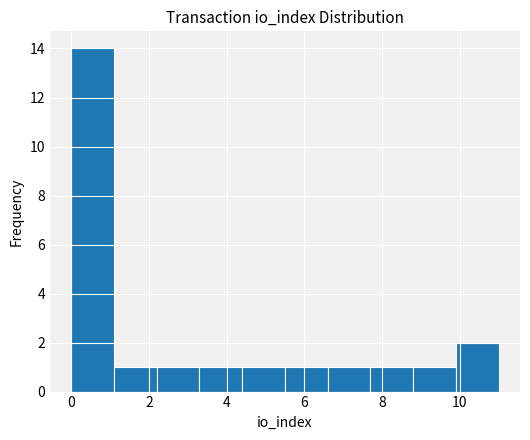

Which range on the x-axis has the tallest bar?

0.0 to 1.1